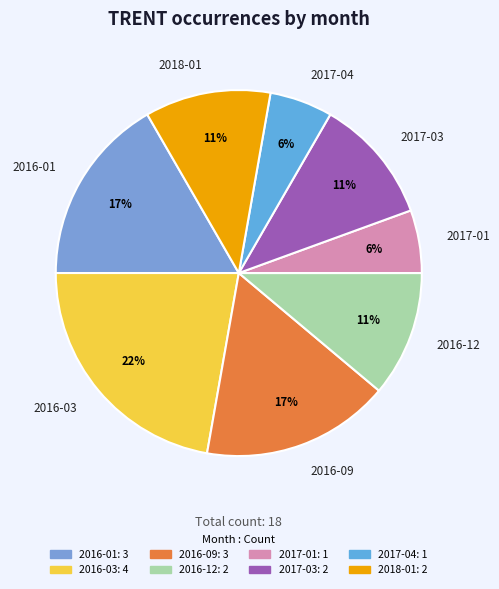

What is the largest slice in the pie chart?

2016-03